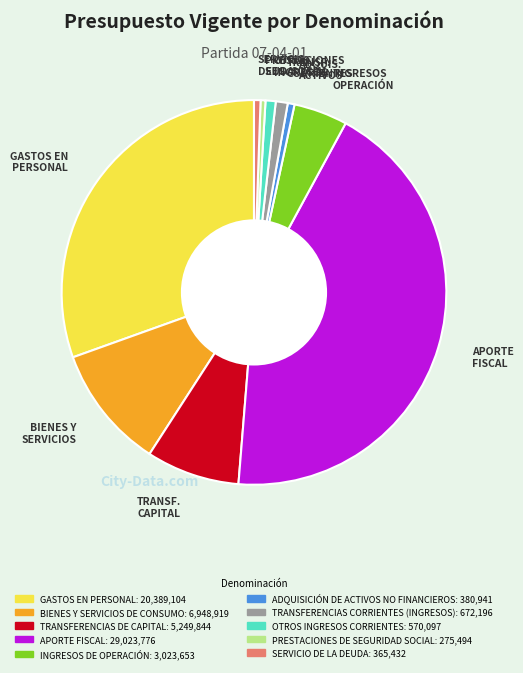

Is the sum of BIENES Y SERVICIOS and TRANSF. CAPITAL greater than half?

No